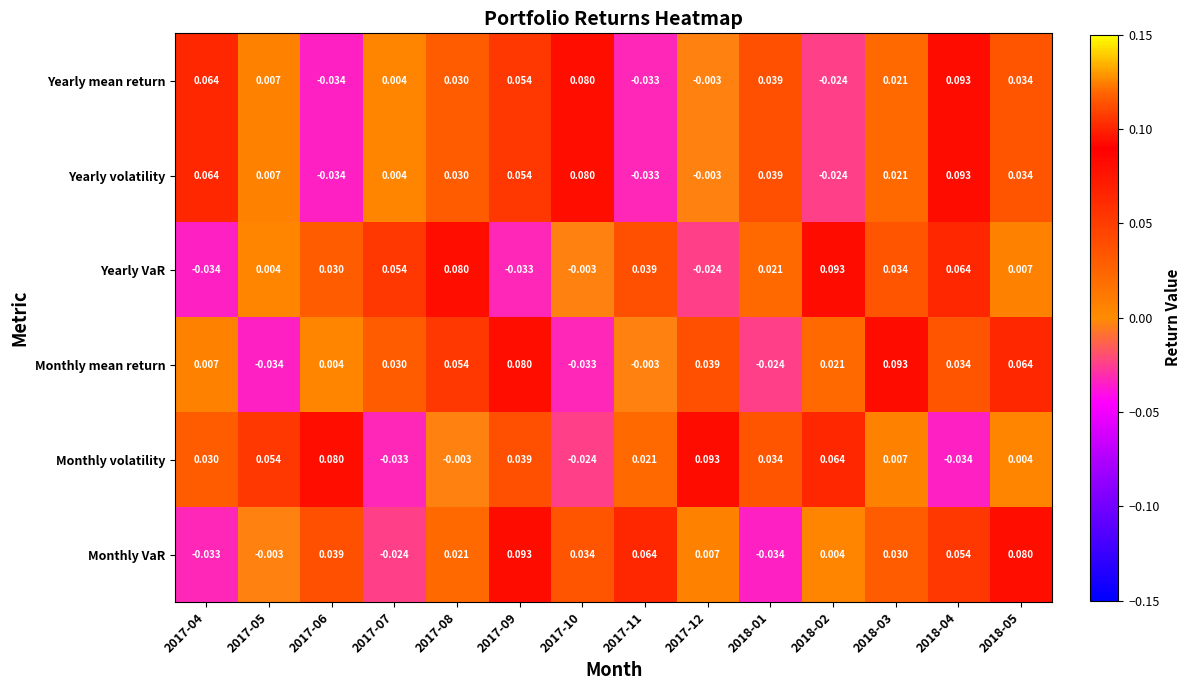

Is the value of Monthly volatility at 2017-09 greater than the value of Yearly VaR at 2018-02?

No